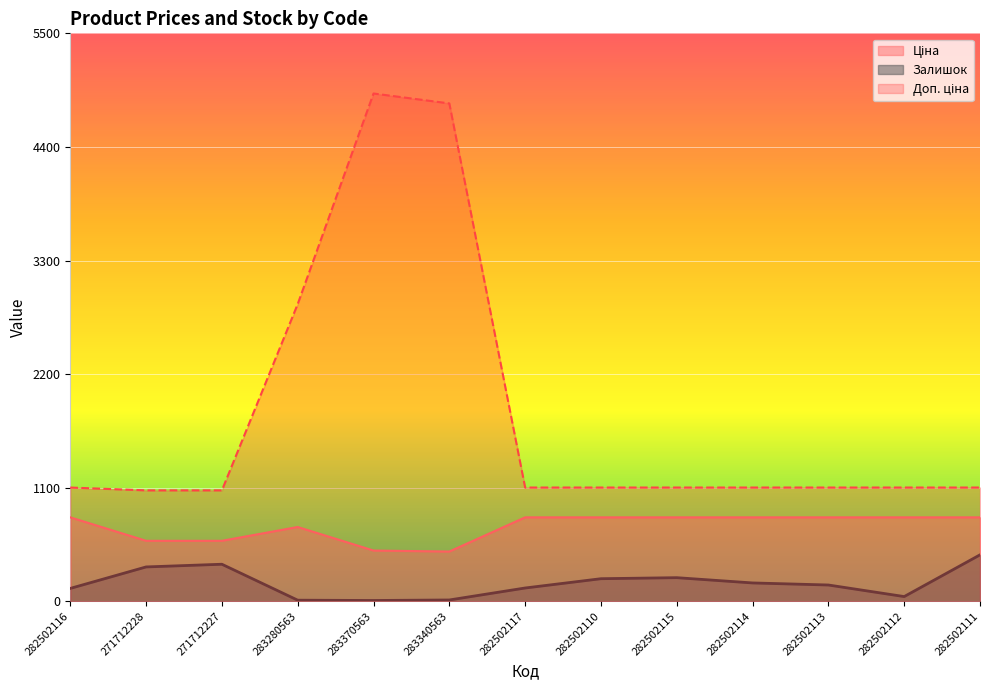

True or false: Доп. ціна has more than 1 interior local peaks.

False